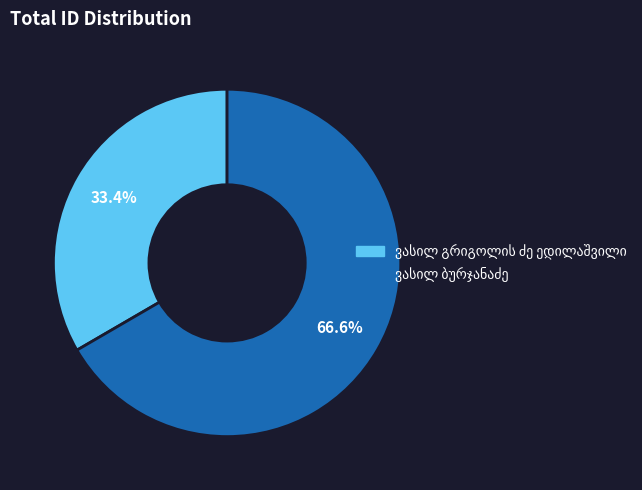

Does any single category account for the majority?

Yes